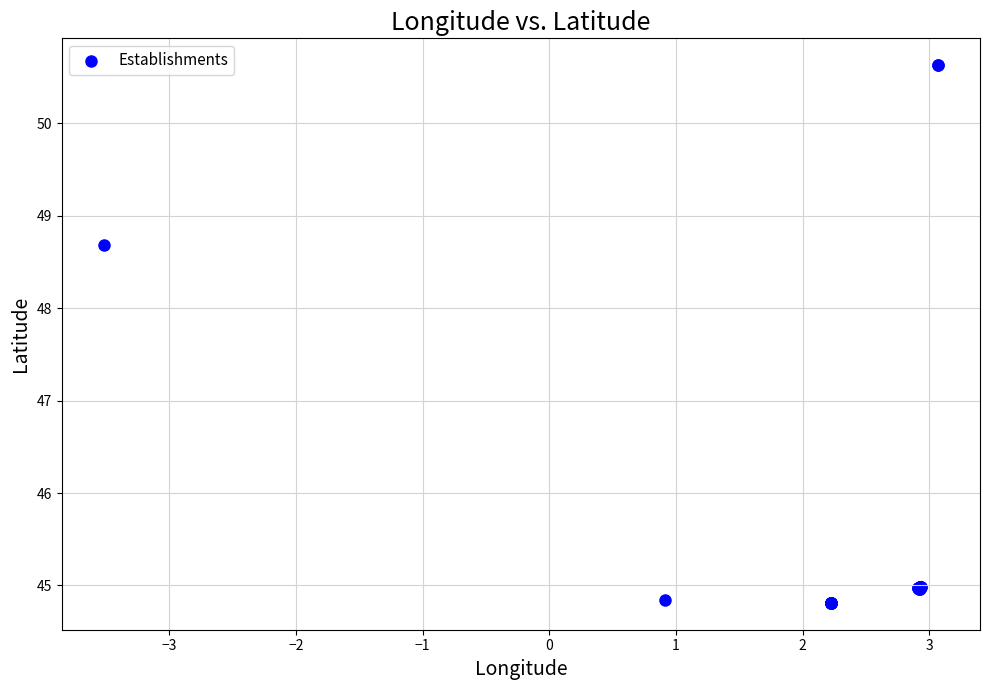

What Y value in the scatter plot is closest to 47?

48.7